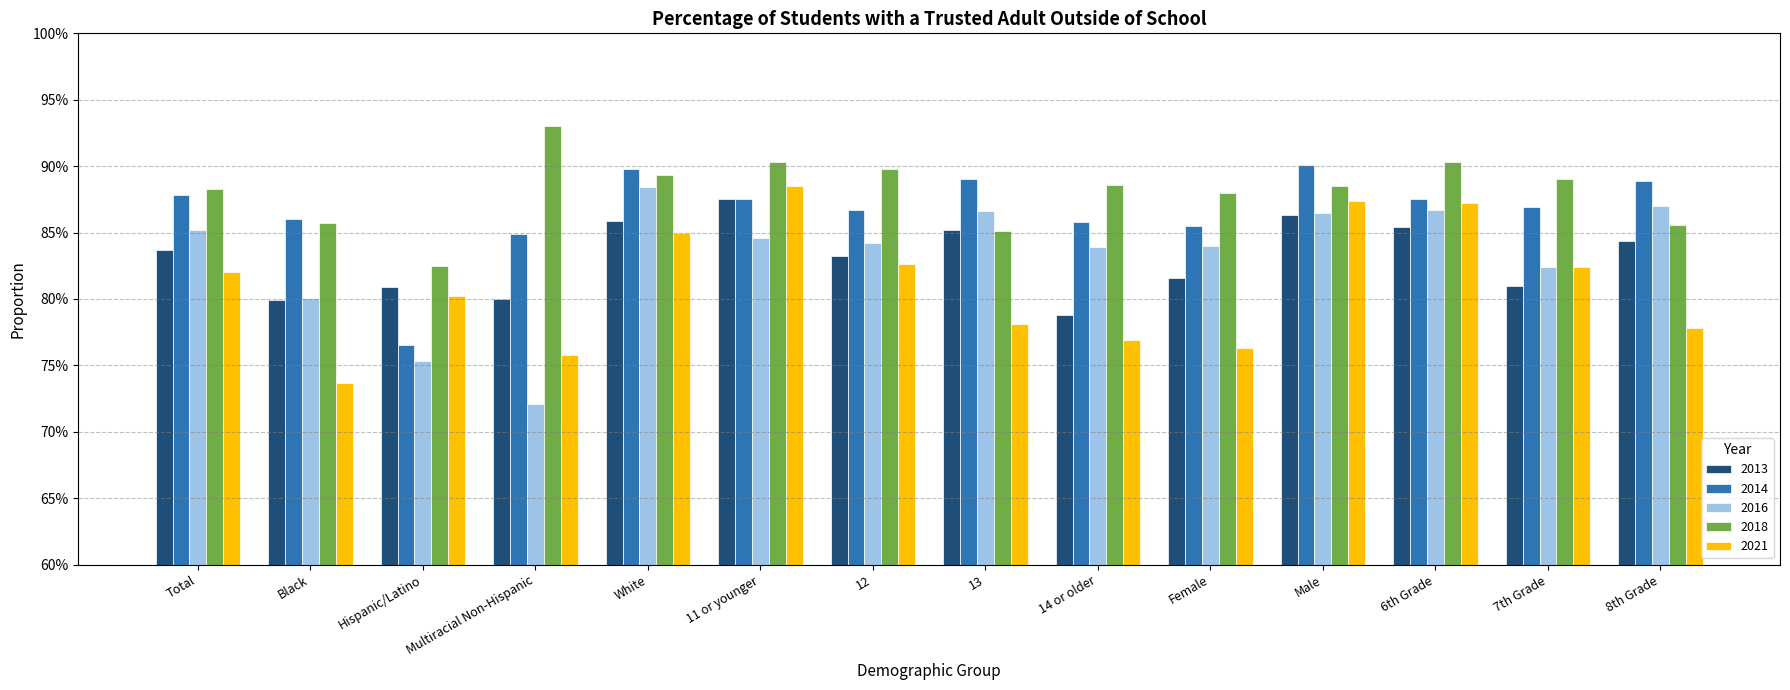

What is the smallest value displayed?

0.7